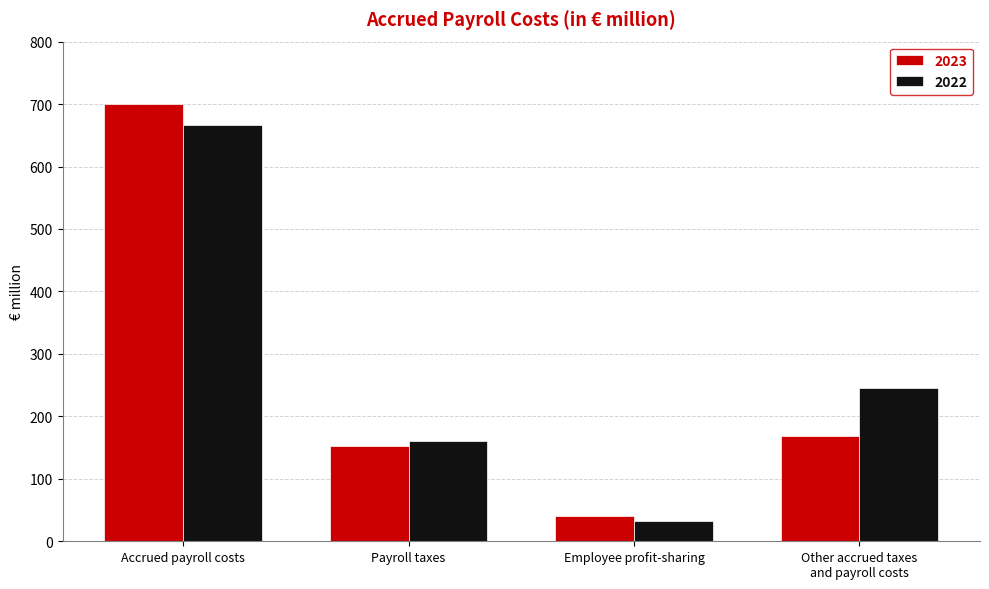

At Payroll taxes, list the series in order from largest to smallest.

2022, 2023